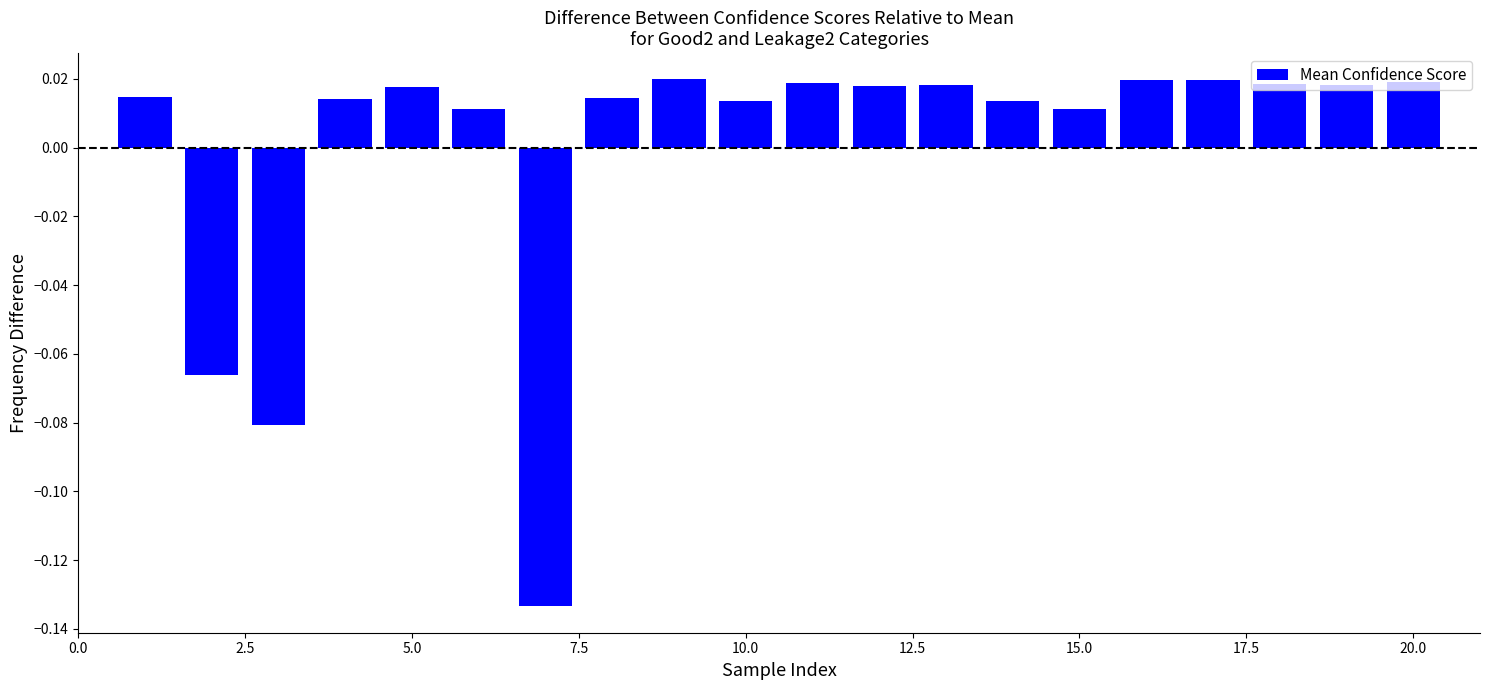

Reading right to left, what are all the values shown in this chart?

0.0	0.0	0.0	0.0	0.0	0.0	0.0	0.0	0.0	0.0	0.0	0.0	0.0	-0.1	0.0	0.0	0.0	-0.1	-0.1	0.0